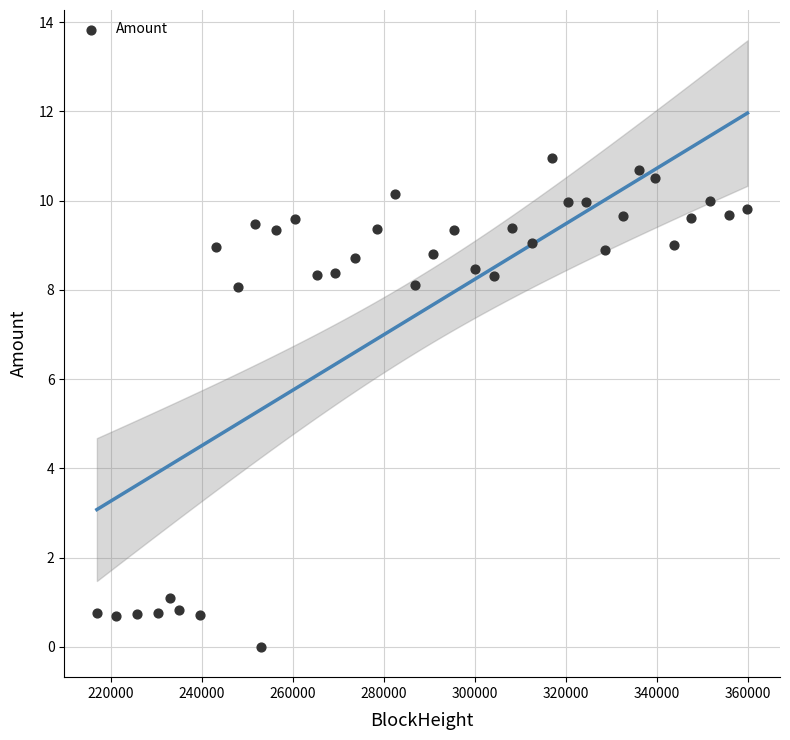

What is the range of Y values (max minus min)?

11.0